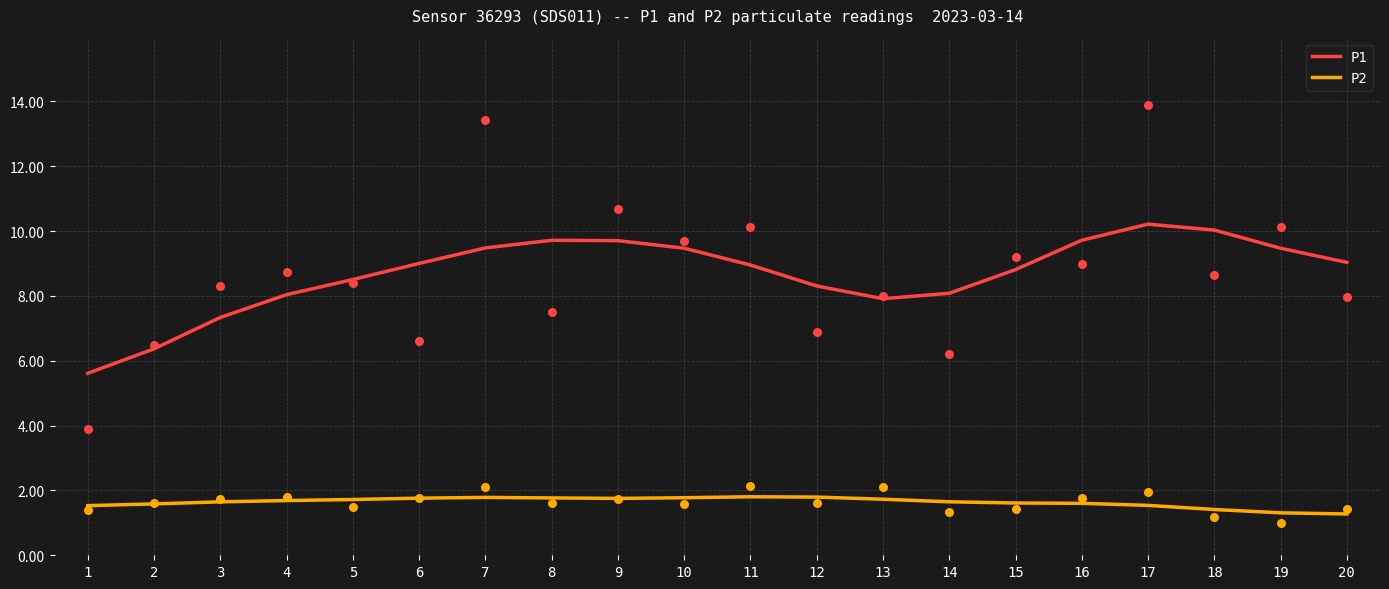

Which series has the largest total across all categories?

P1